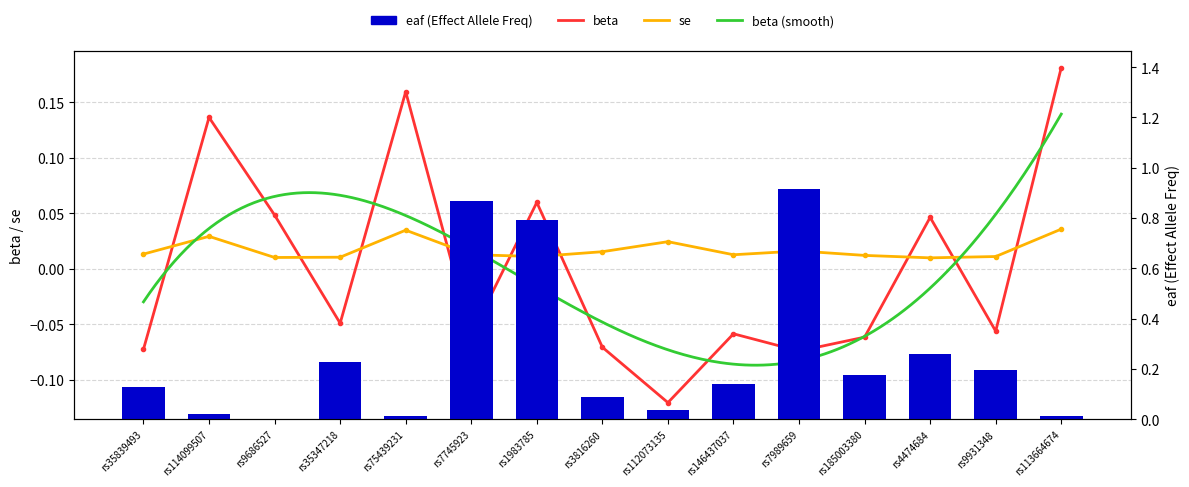

Reading left to right, list all the values displayed in this chart.

eaf: 0.1	0.0	0.0	0.2	0.0	0.9	0.8	0.1	0.0	0.1	0.9	0.2	0.3	0.2	0.0
beta: -0.1	0.1	0.0	-0.0	0.2	-0.1	0.1	-0.1	-0.1	-0.1	-0.1	-0.1	0.0	-0.1	0.2
se: 0.0	0.0	0.0	0.0	0.0	0.0	0.0	0.0	0.0	0.0	0.0	0.0	0.0	0.0	0.0